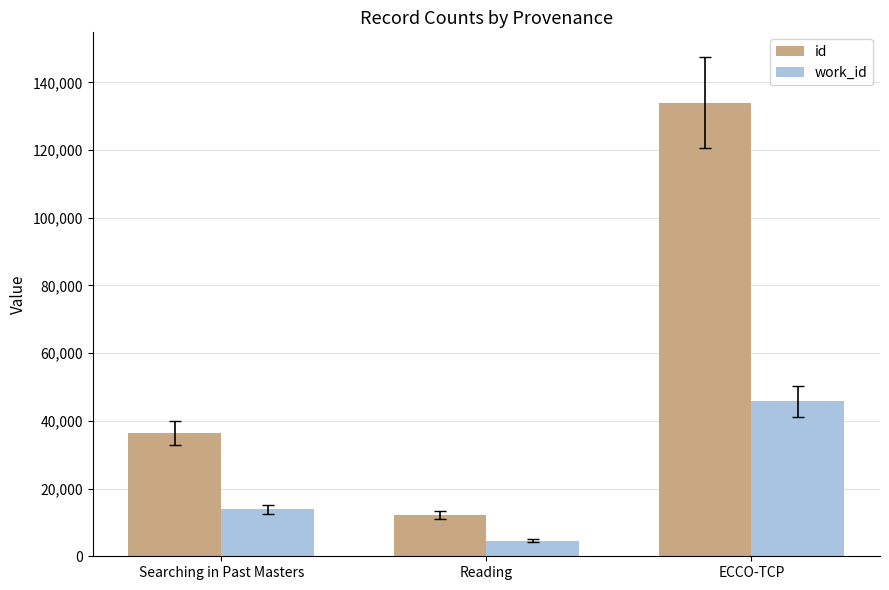

List the series in order of their peak value, lowest first.

work_id, id